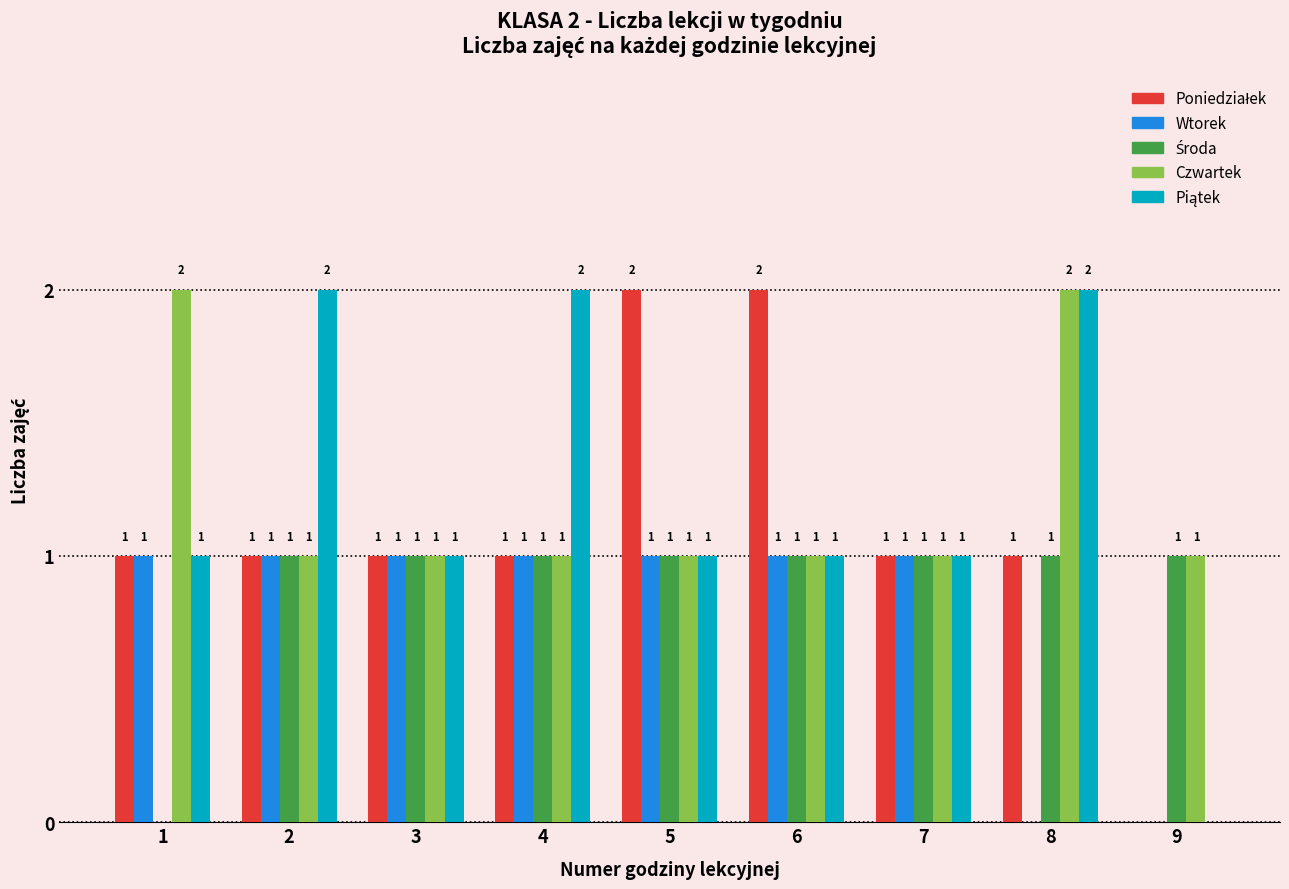

What is the maximum value for Czwartek?

2